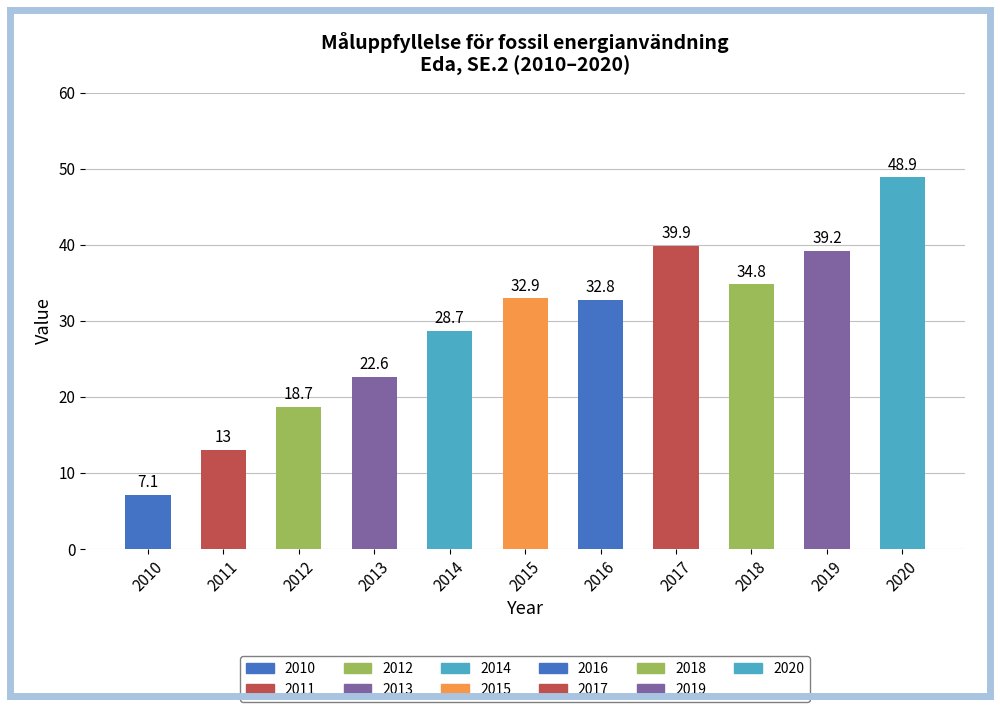

What is the value of the 5th bar from the left?

28.7